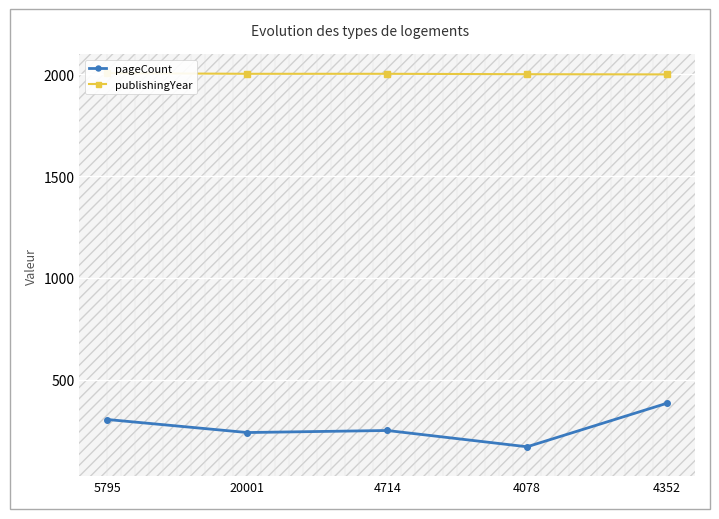

Where does the publishingYear series first go above 2003?

5795